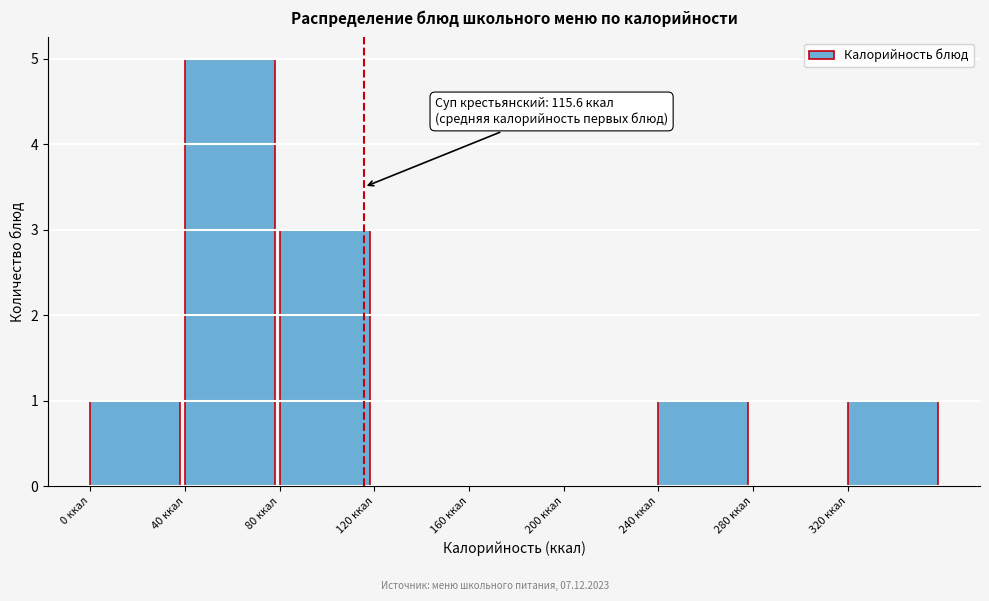

Over which range of the x-axis is the bar tallest?

40 to 80